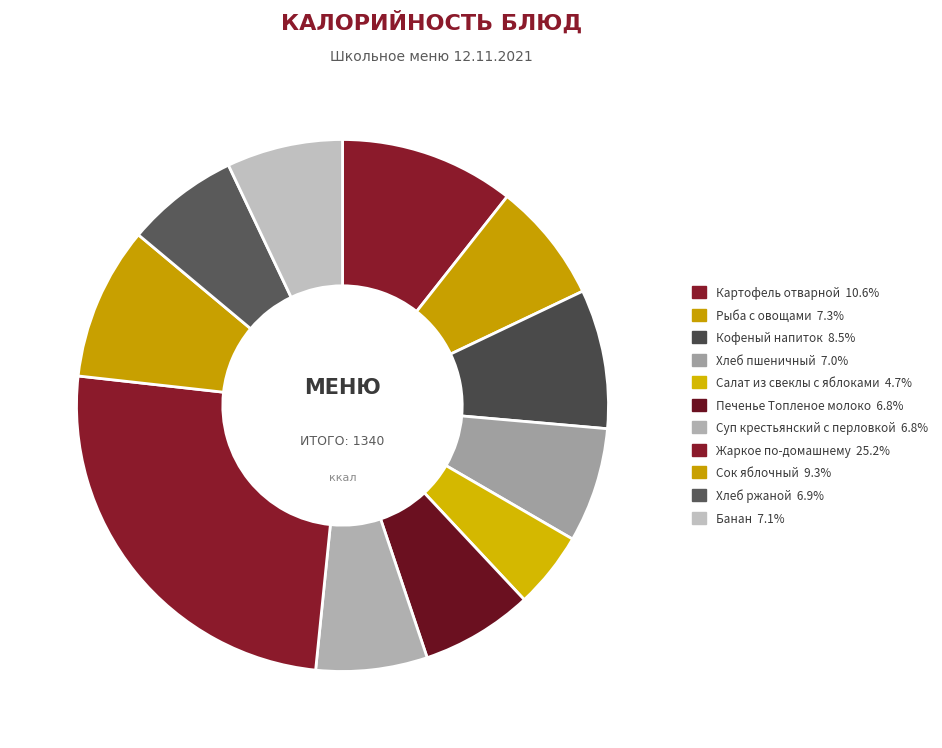

Does any single category account for the majority?

No